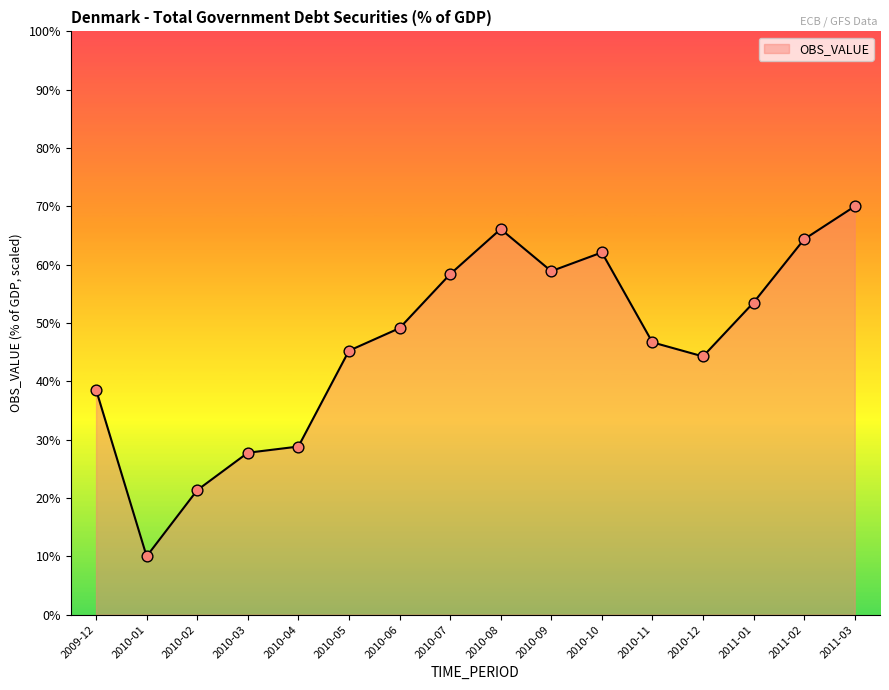

What is the change in value from 2009-12 to 2010-11?

+8.1